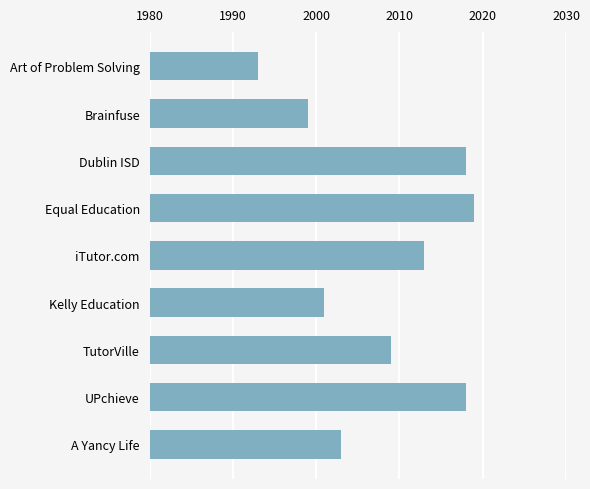

What is the minimum value shown in the chart?

1993